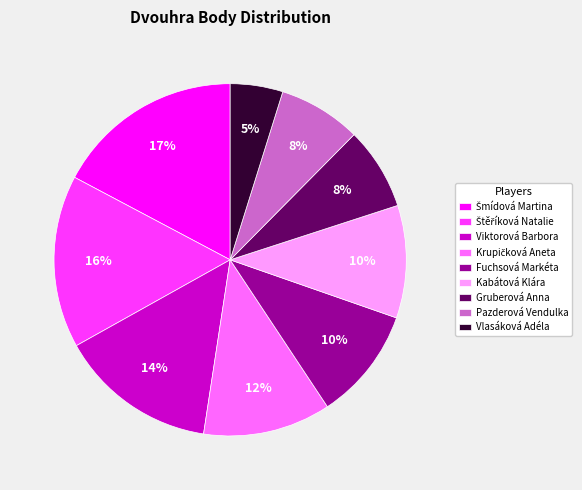

Which has a higher value, Vlasáková Adéla or Kabátová Klára?

Kabátová Klára